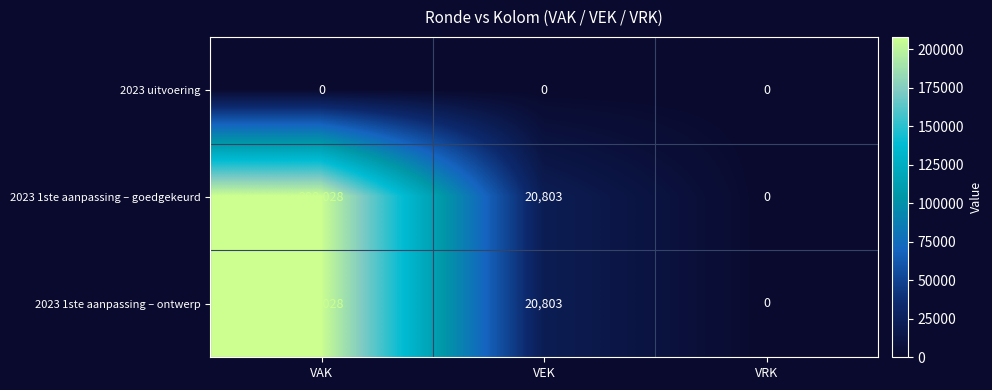

Reading left to right, list all the values displayed in this chart.

2023 uitvoering: 0	0	0
2023 1ste aanpassing – goedgekeurd: 208028	20803	0
2023 1ste aanpassing – ontwerp: 208028	20803	0